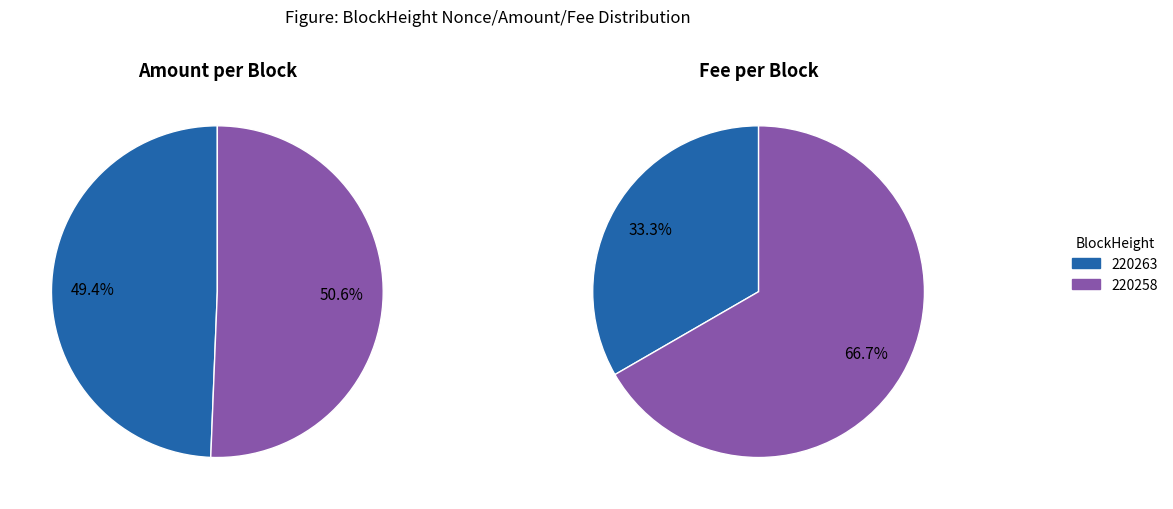

Is it true that 1 is 100% of the pie?

True